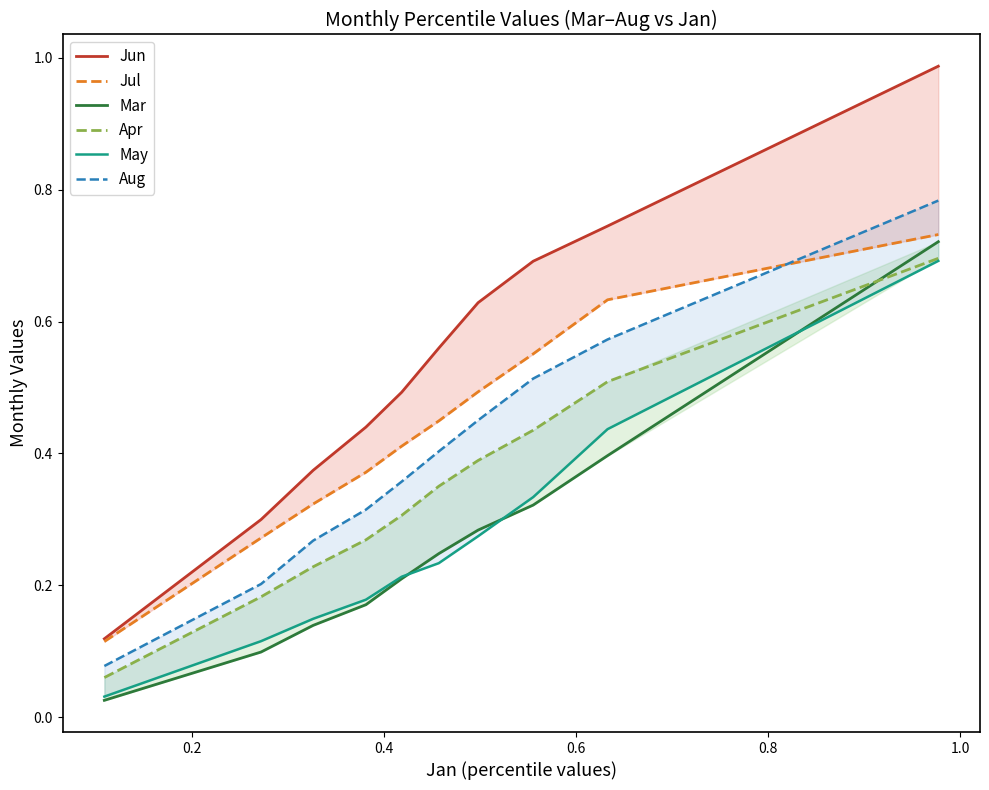

What is the value of the Apr point at the 8th from the left?

0.4